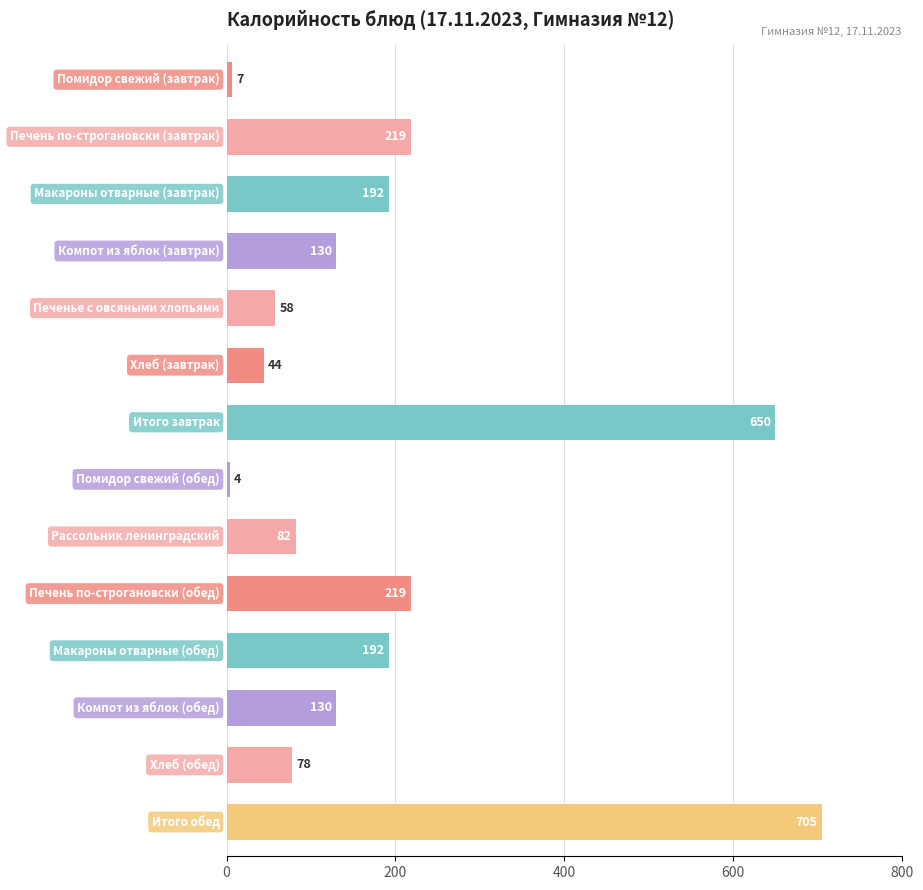

What is the smallest value displayed?

4